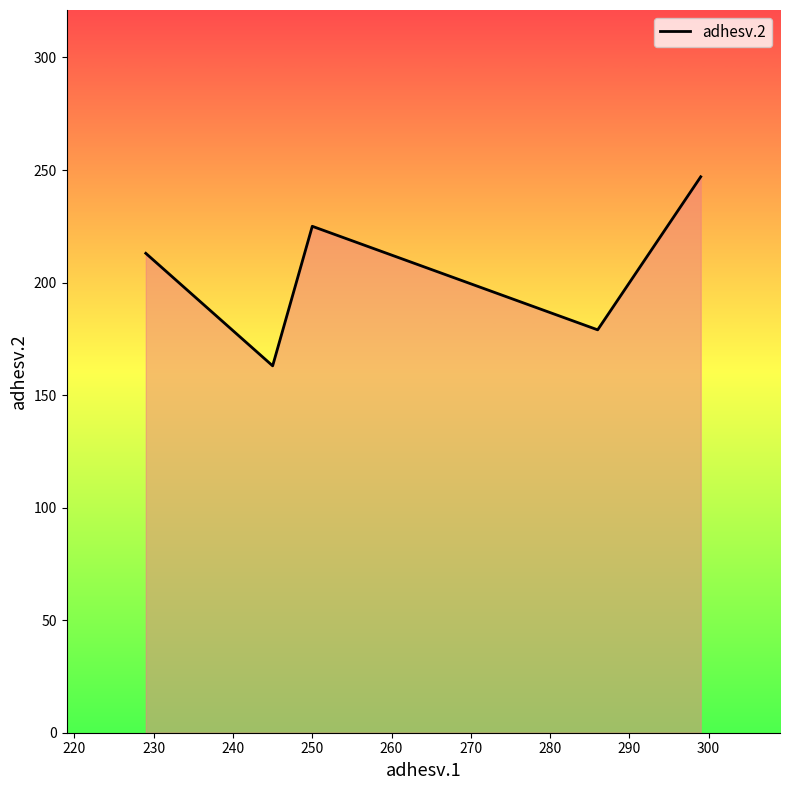

True or false: the data has more than 0 interior local peaks.

True